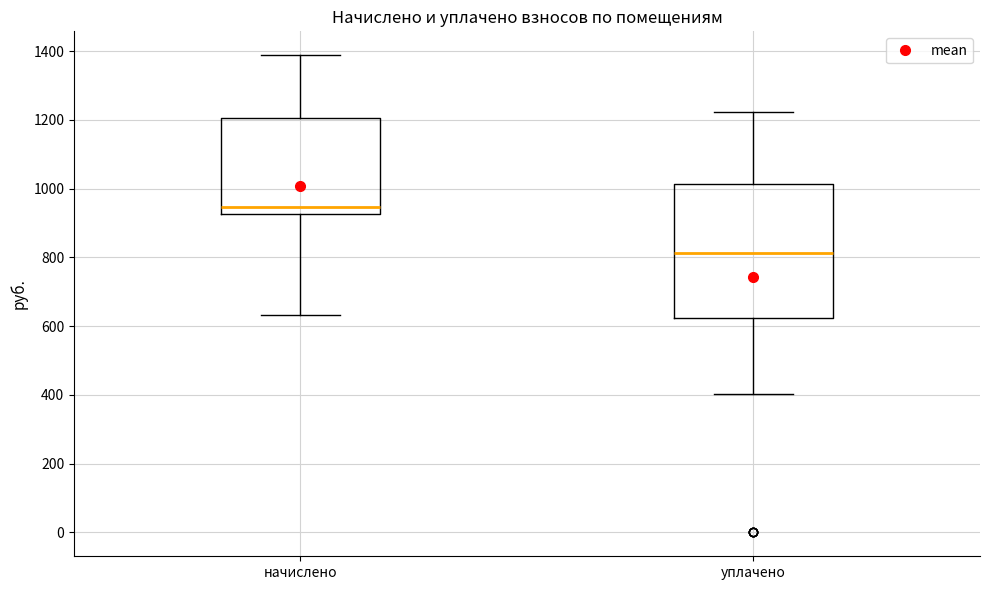

Where is the upper edge of the box for начислено on the y-axis? The values are not printed on the chart, so give them approximately, as read against the axis.

1200